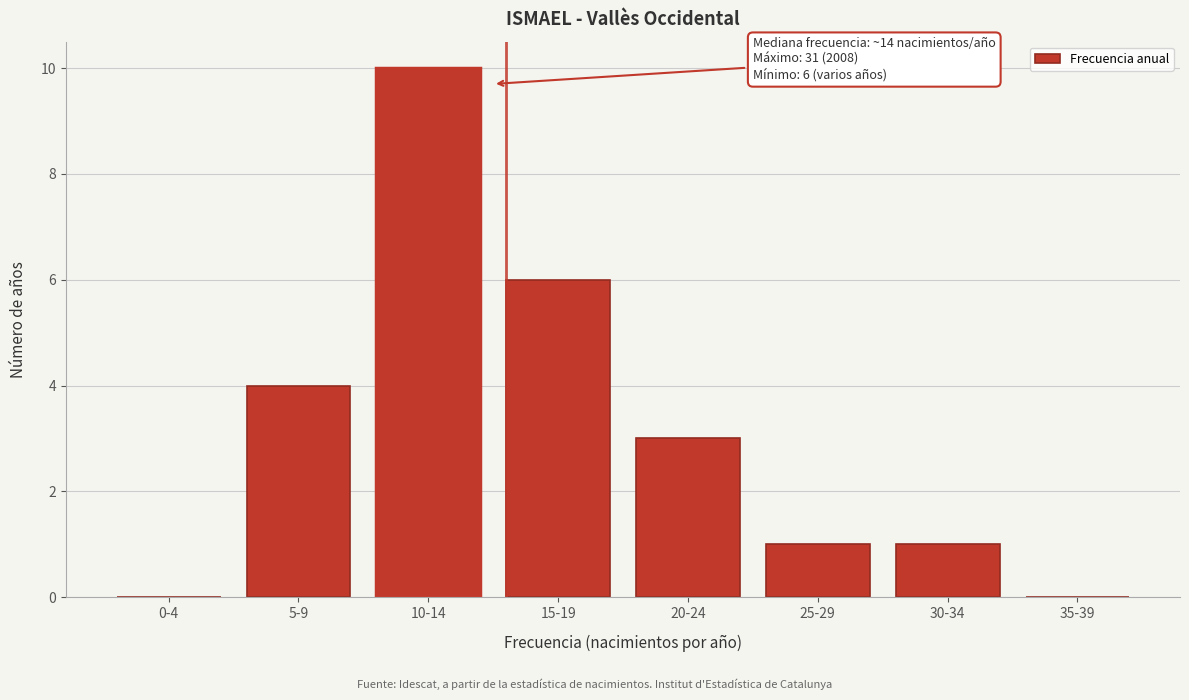

Reading left to right, what are all the values shown in this chart?

0-4=0	5-9=4	10-14=10	15-19=6	20-24=3	25-29=1	30-34=1	35-39=0